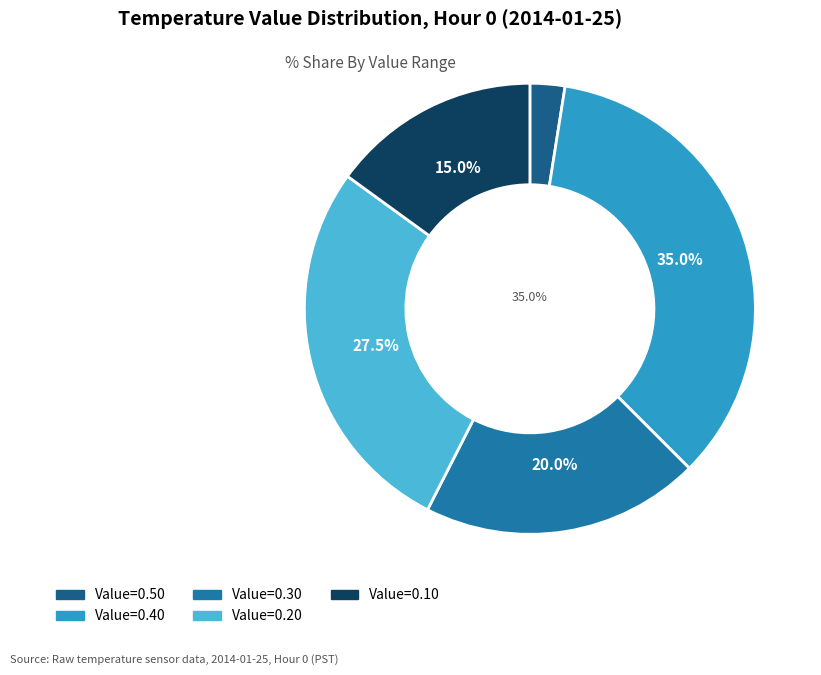

What is the largest slice in the pie chart?

Hour 0 (0.4)